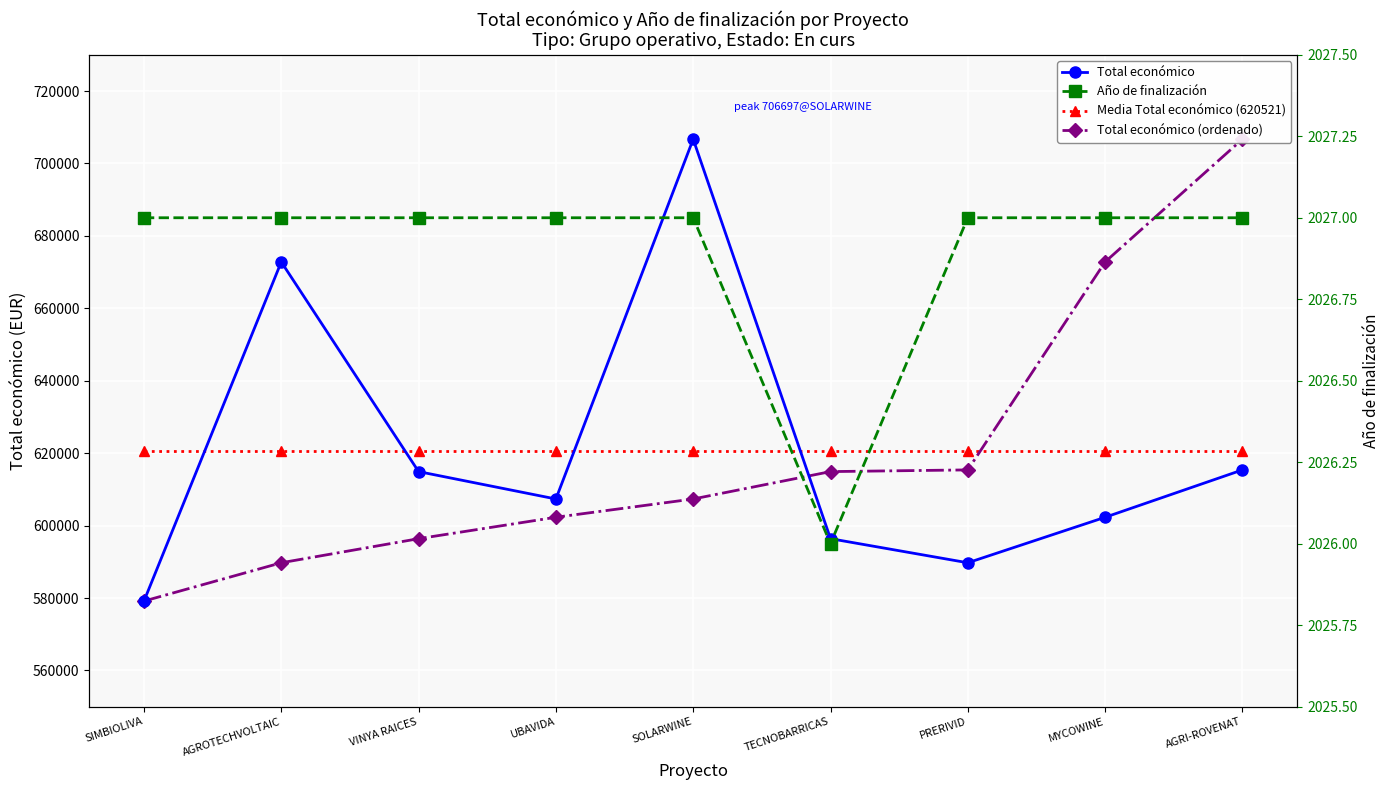

What is the value of the Media Total económico (620521) point at the 6th from the left?

620521.2